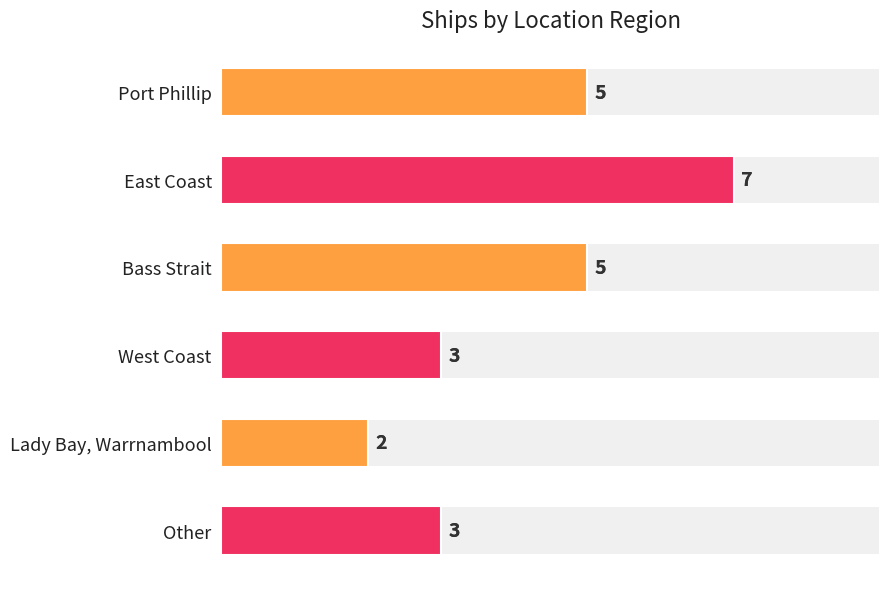

How many values are below 5?

3